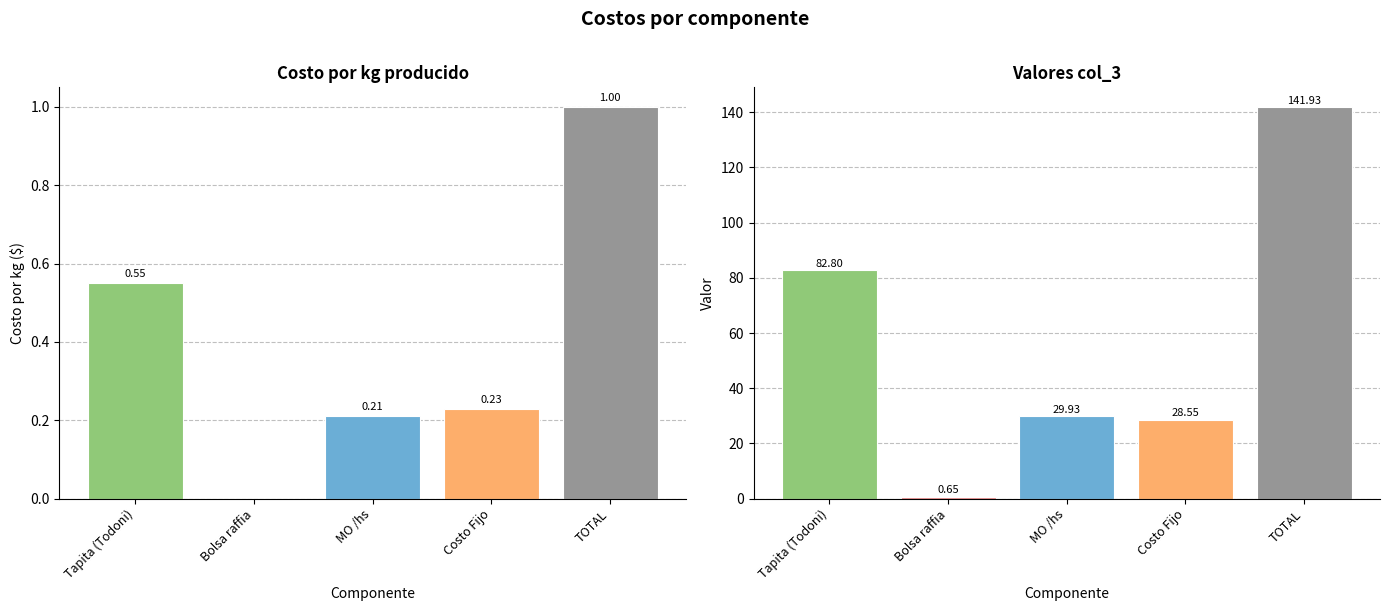

Which series has the largest range (max minus min)?

col_3